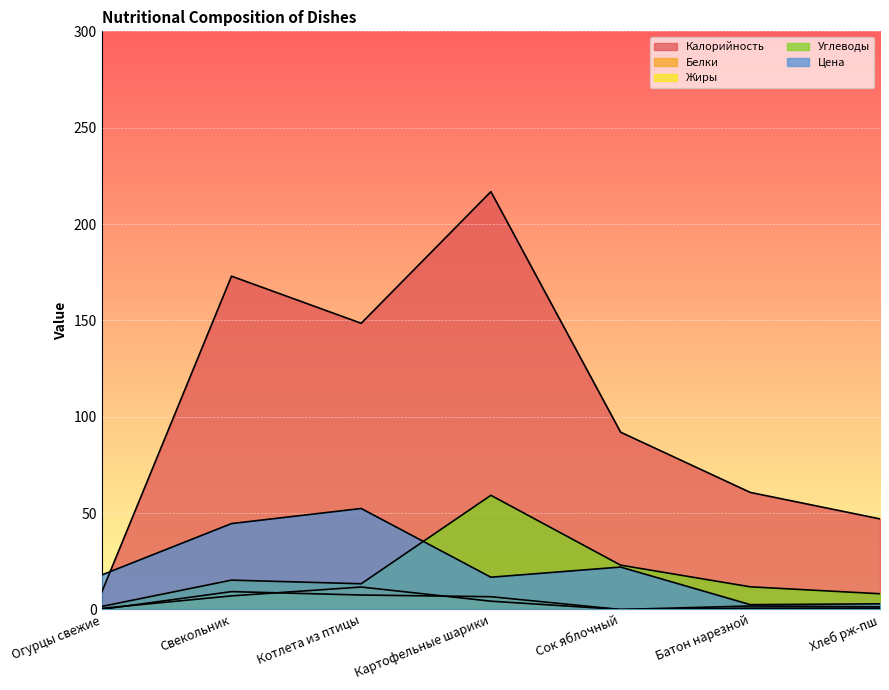

Which series has the largest total across all categories?

Калорийность